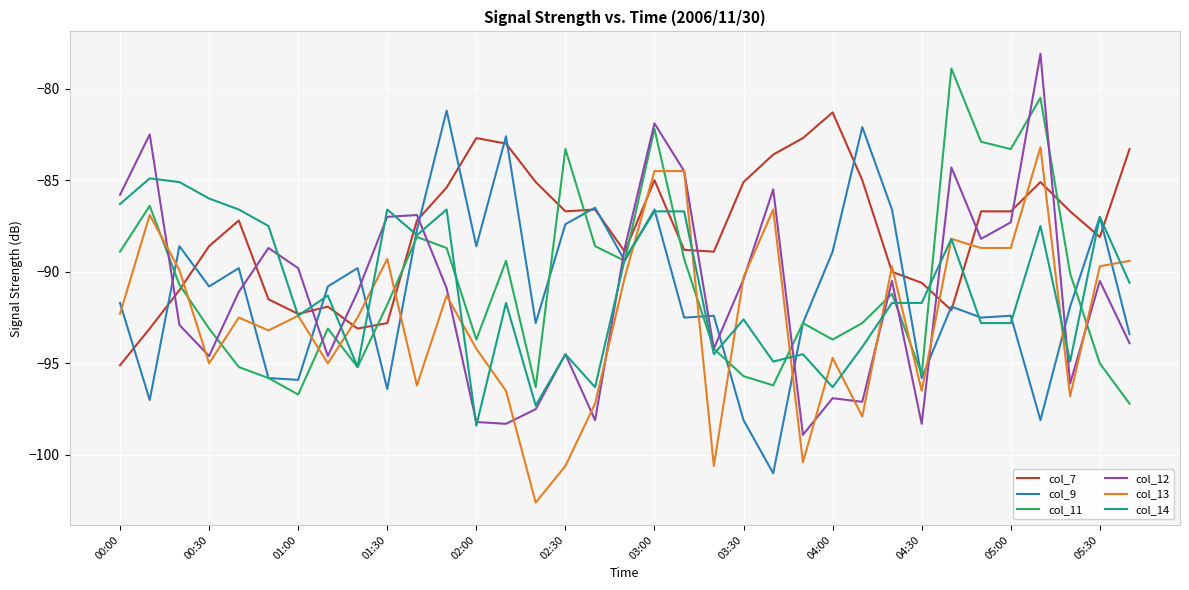

Which series has the largest total across all categories?

col_7